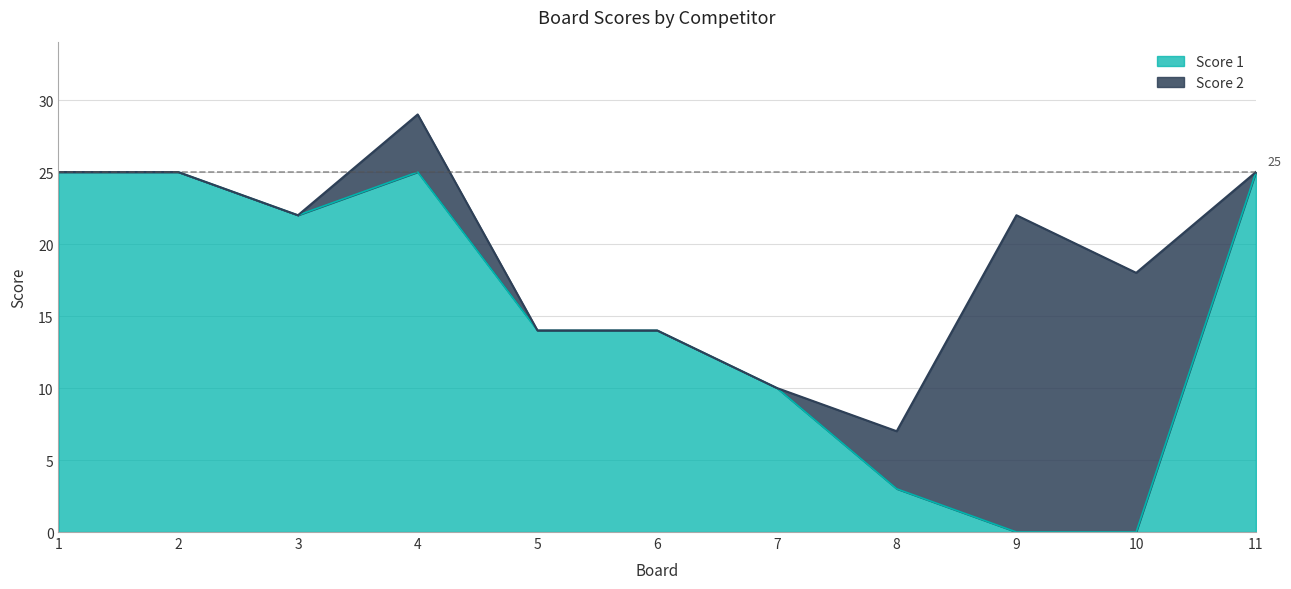

Which has a higher value, 8 or 1?

1